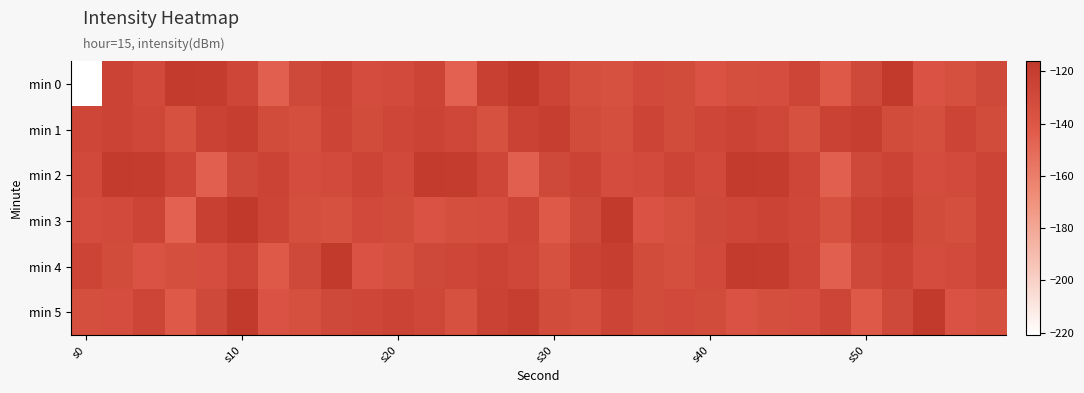

What is the greatest value displayed?

-116.0